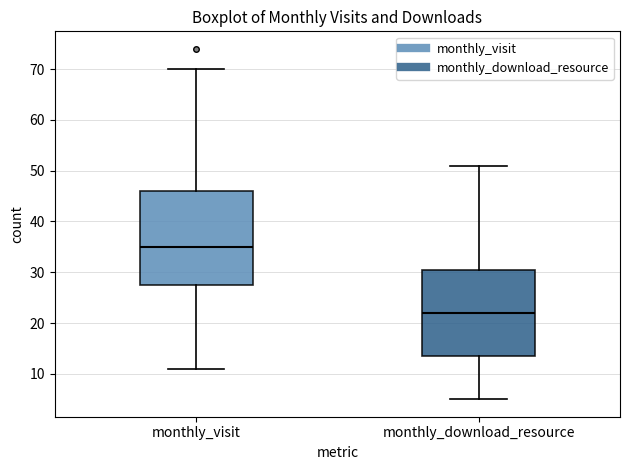

Where is the upper edge of the box for monthly_visit on the y-axis? The values are not printed on the chart, so give them approximately, as read against the axis.

46